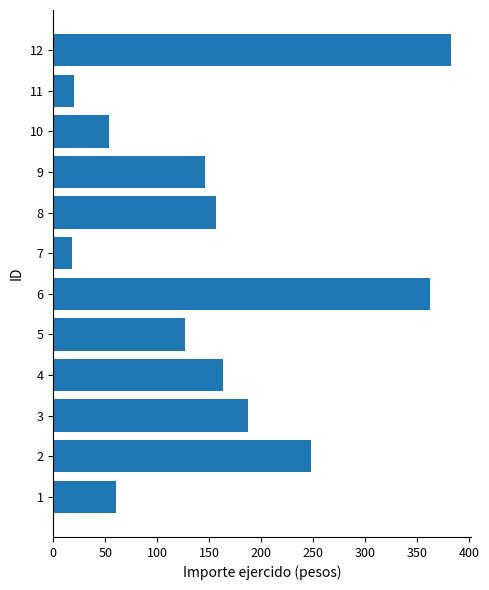

Which has a higher value, 4 or 10?

4